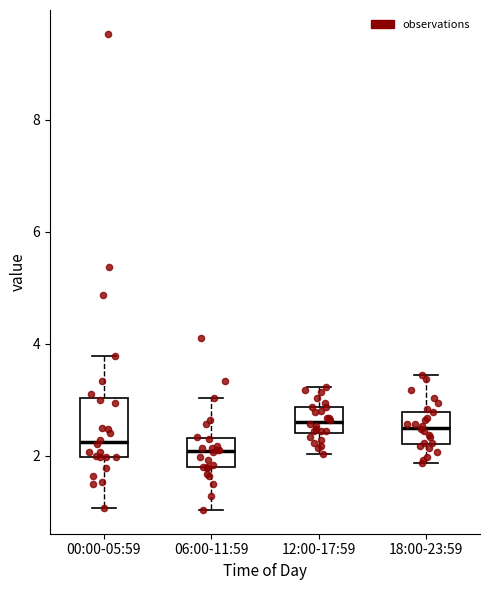

Reading left to right, read every box against the y-axis: the position of its median line, the range the box covers, and the ends of its whiskers. The values are not printed on the chart, so give them approximately, as read against the axis.

00:00-05:59: median 2.2, box 2.0 to 3.0, whiskers 1.0 to 3.8
06:00-11:59: median 2.0, box 1.8 to 2.4, whiskers 1.0 to 3.0
12:00-17:59: median 2.6, box 2.4 to 2.8, whiskers 2.0 to 3.2
18:00-23:59: median 2.6, box 2.2 to 2.8, whiskers 1.8 to 3.4